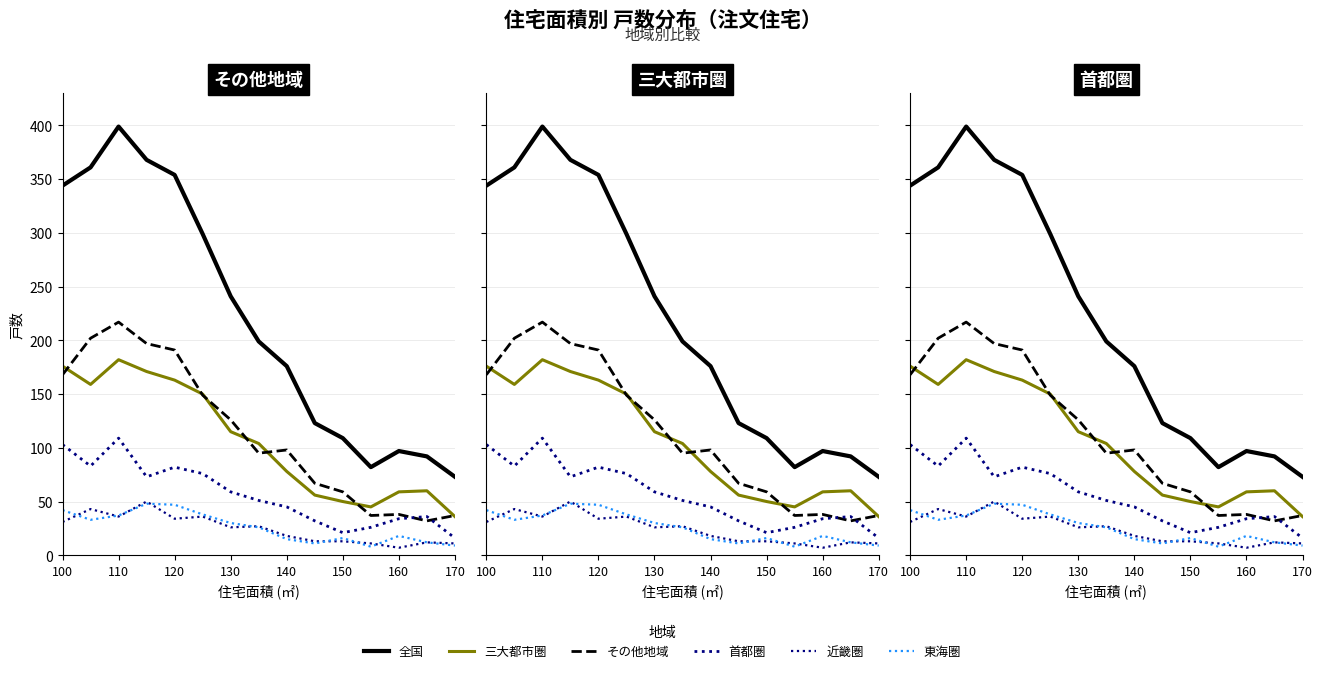

At how many categories does at least one series exceed 56?

15